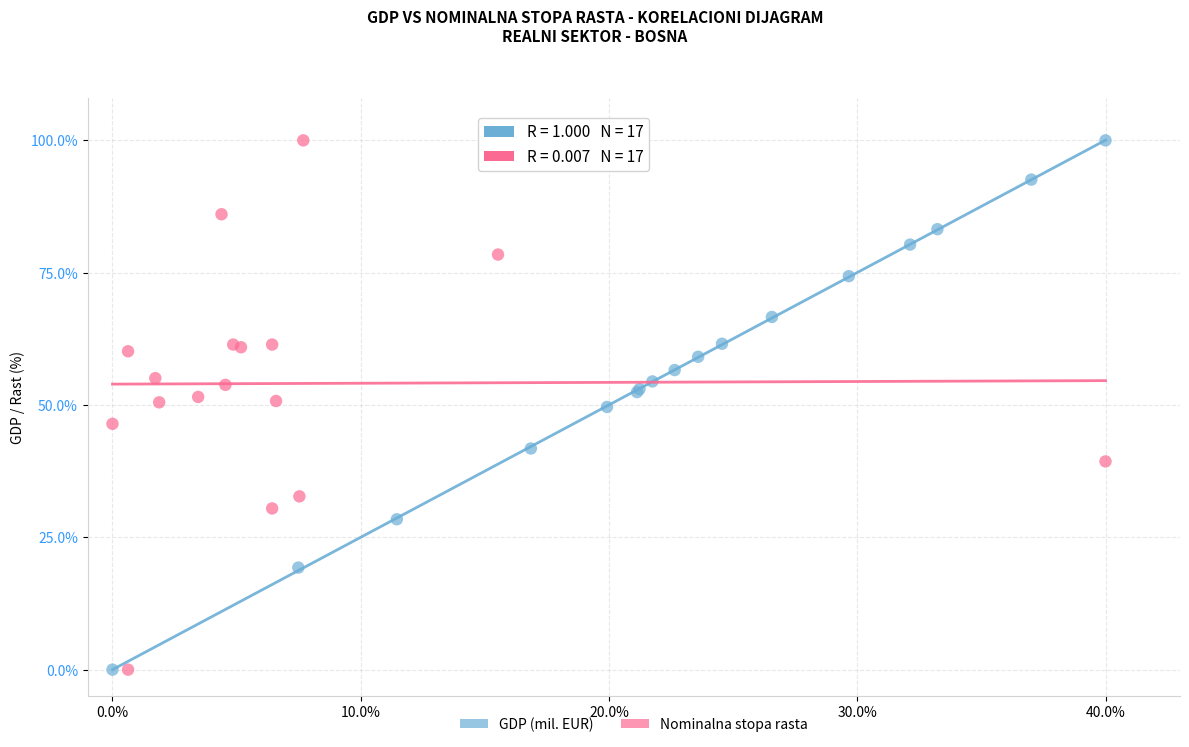

What are all the series names shown in the legend?

GDP (mil. EUR), Nominalna stopa rasta